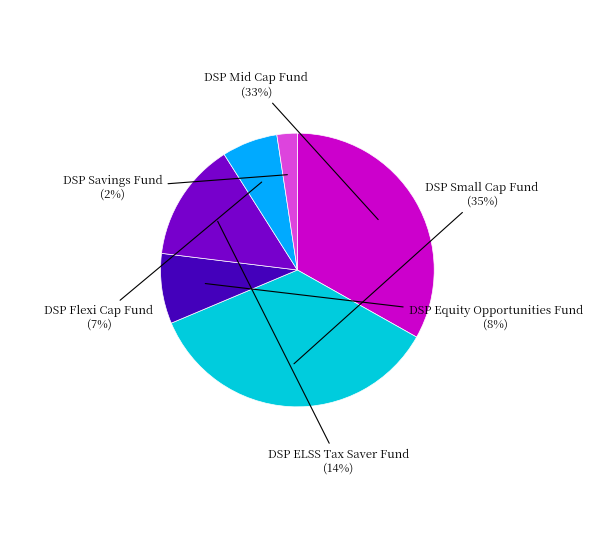

Is there a majority slice in this chart?

No